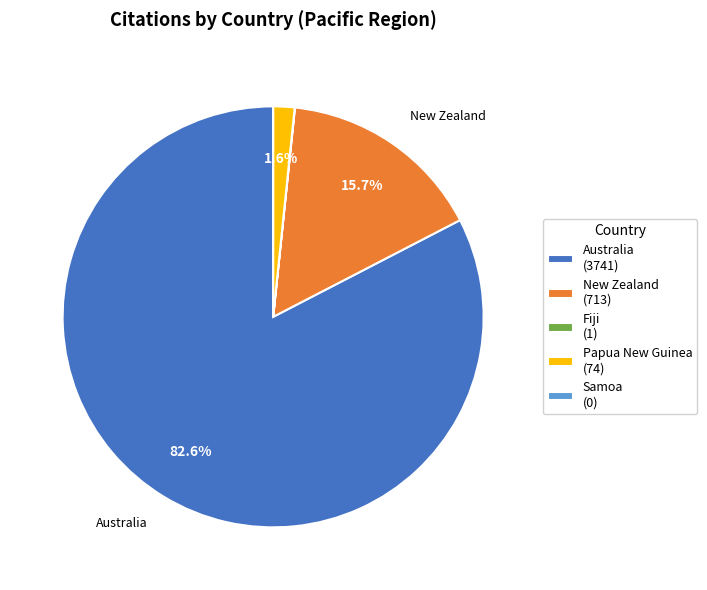

Combined, do Papua New Guinea (74) and Australia (3741) account for over 50%?

Yes